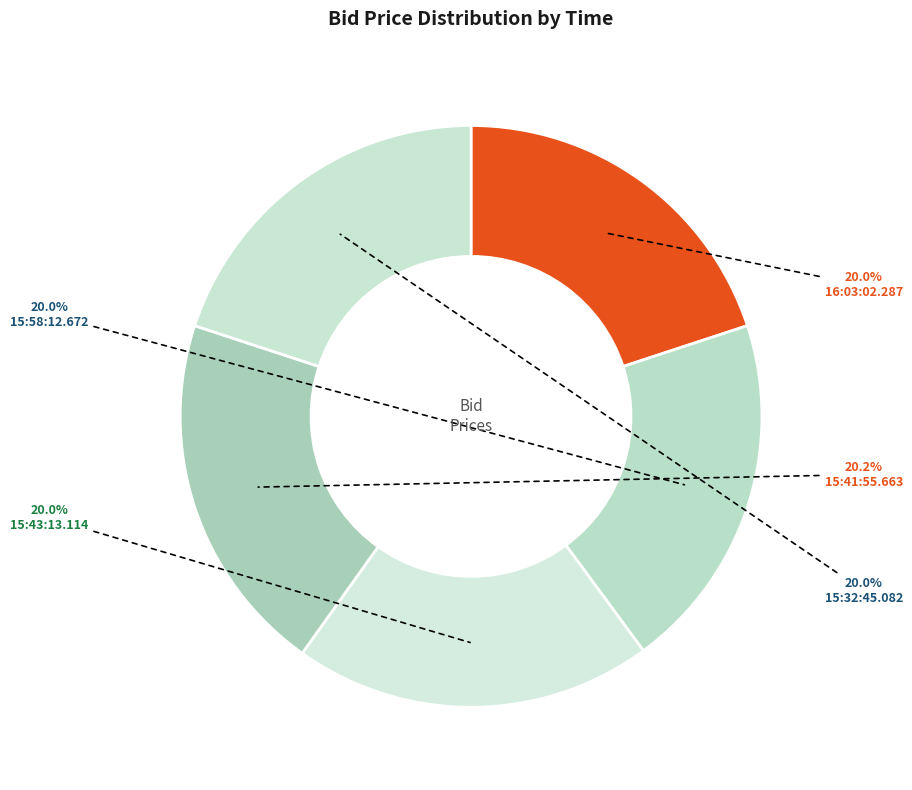

What is the largest slice in the pie chart?

15:41:55.663